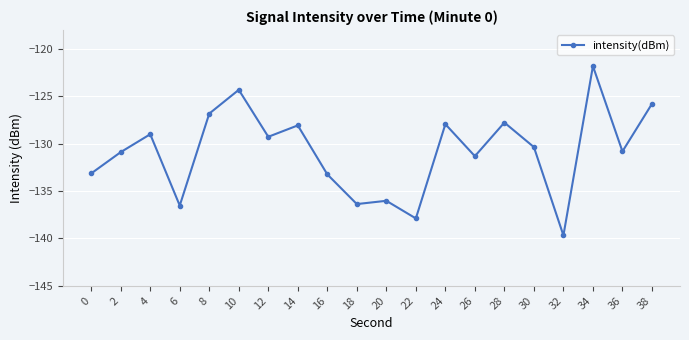

How many points are higher than both their immediate neighbors (excluding endpoints)?

7